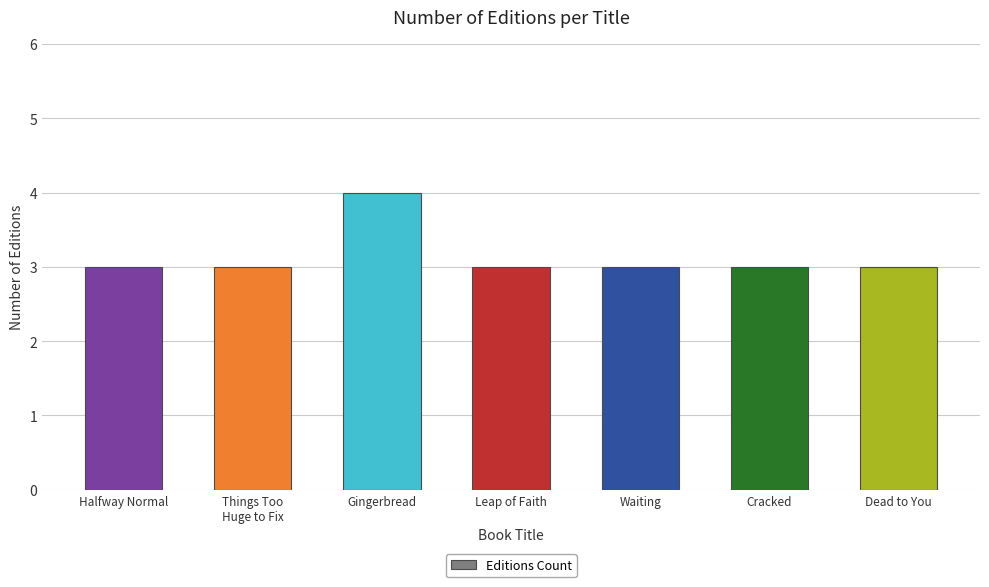

What is the difference between the maximum and minimum values?

1